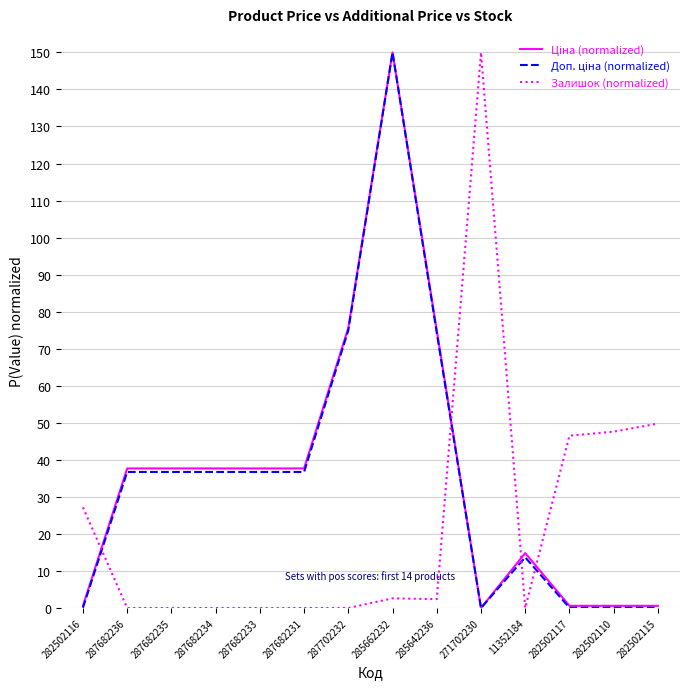

At which category is the sum across all series the highest?

285662232